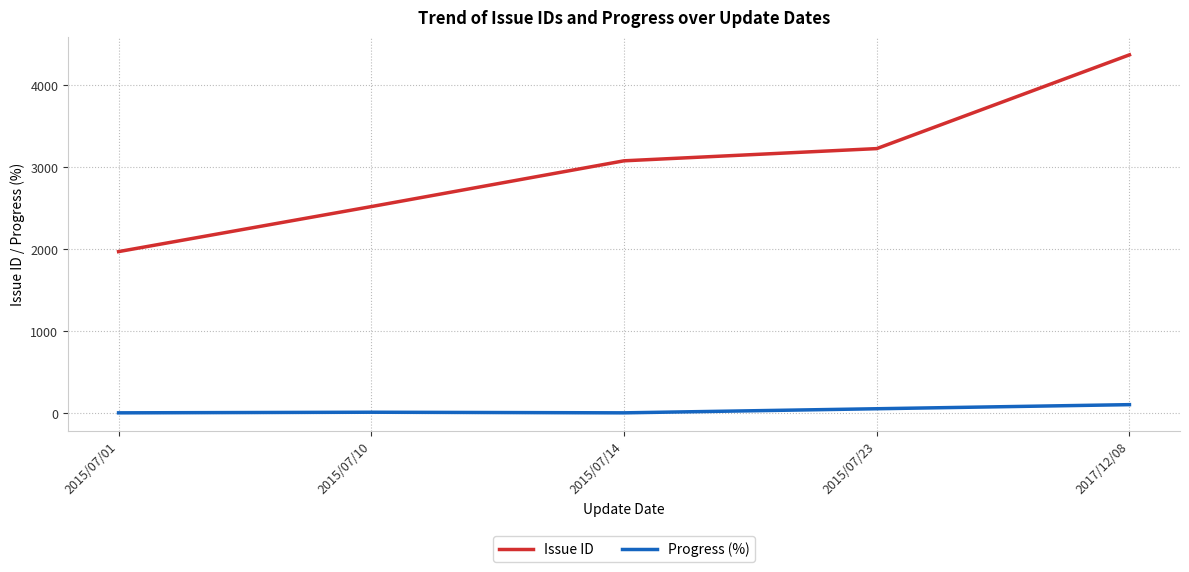

What is the average value of the Progress (%) series?

31.5